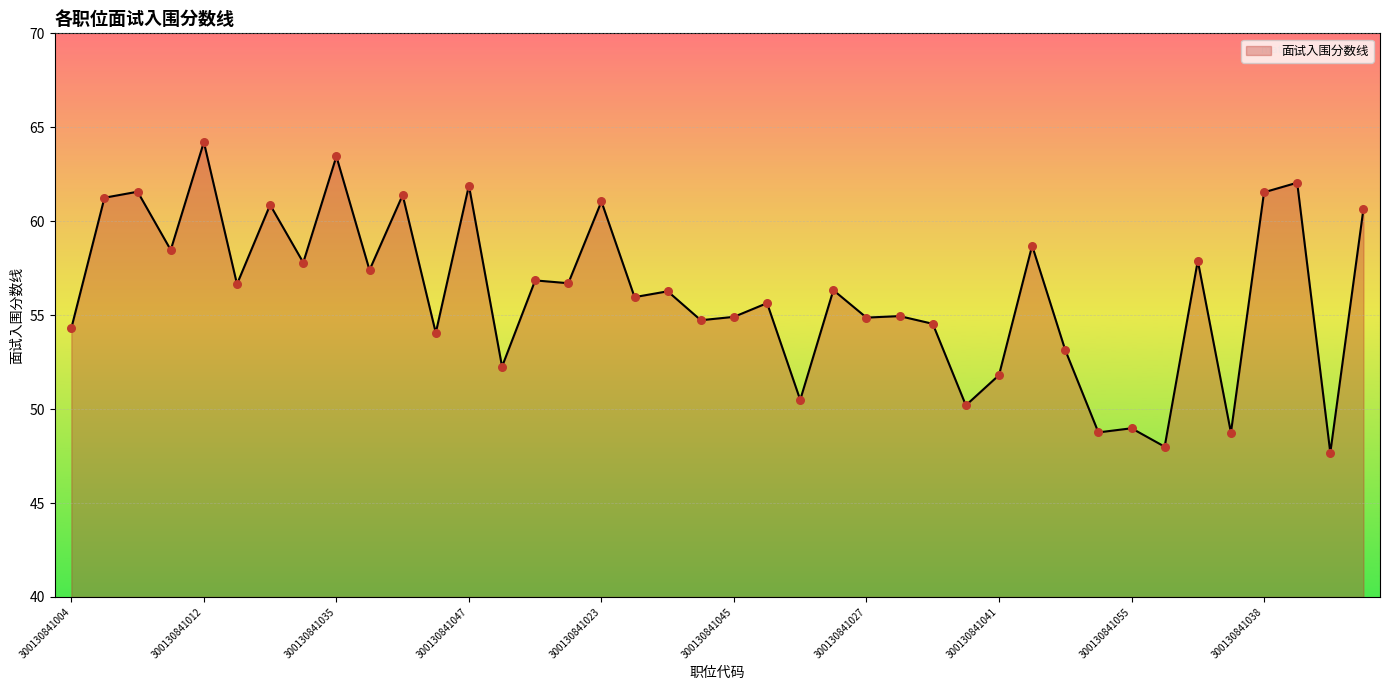

What is the difference between the maximum and minimum values?

16.5